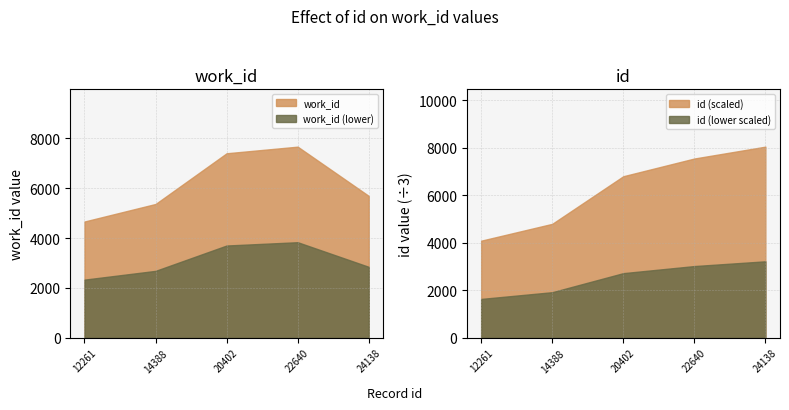

At which category does the chart reach its peak across all series?

24138